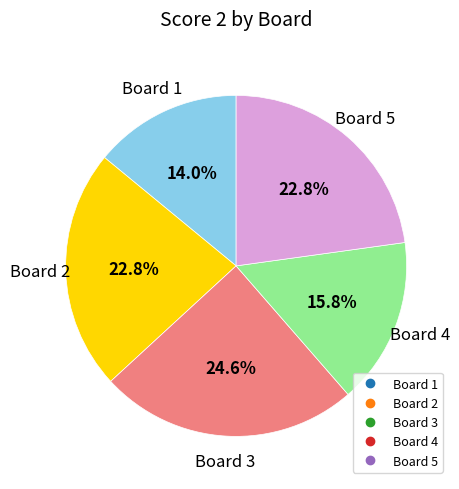

Is there a majority slice in this chart?

No